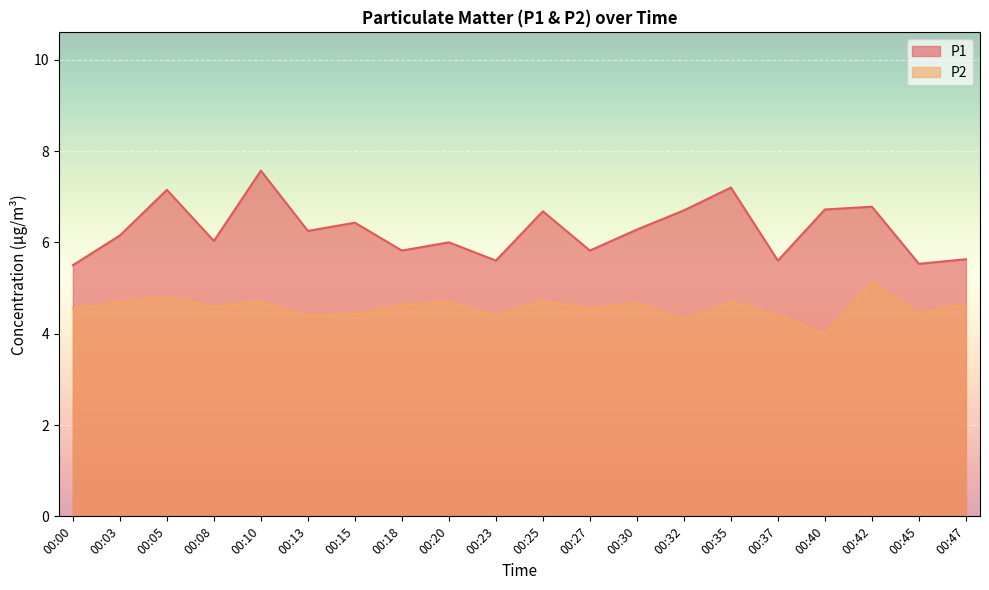

How many values in the P1 series are below 6?

7